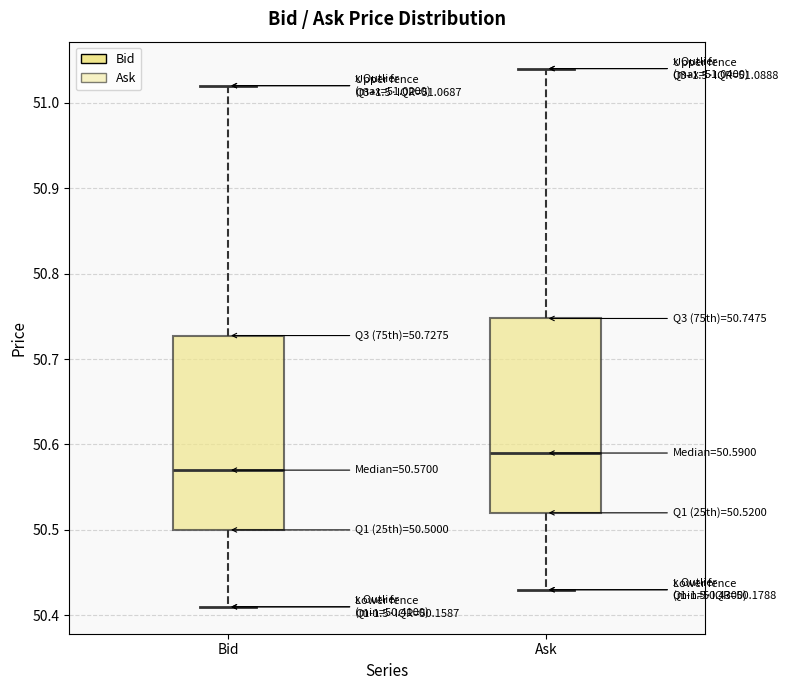

Which box has the lowest median line?

Bid